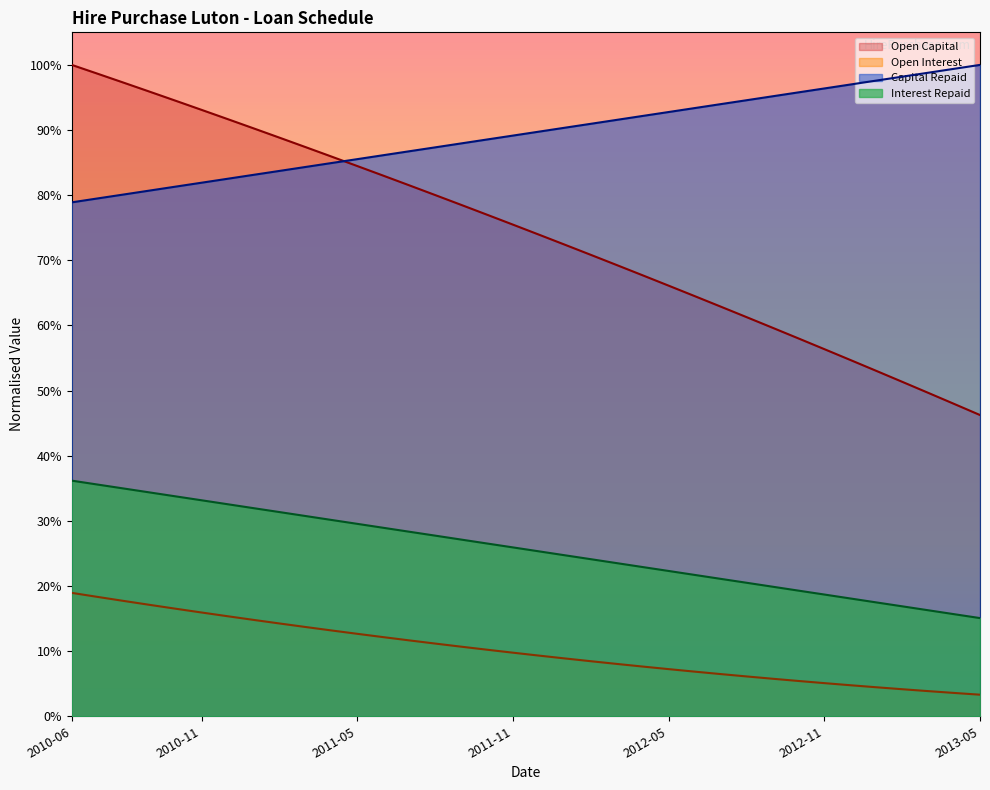

Rank the series by their average value, from highest to lowest.

Capital Repaid, Open Capital, Interest Repaid, Open Interest